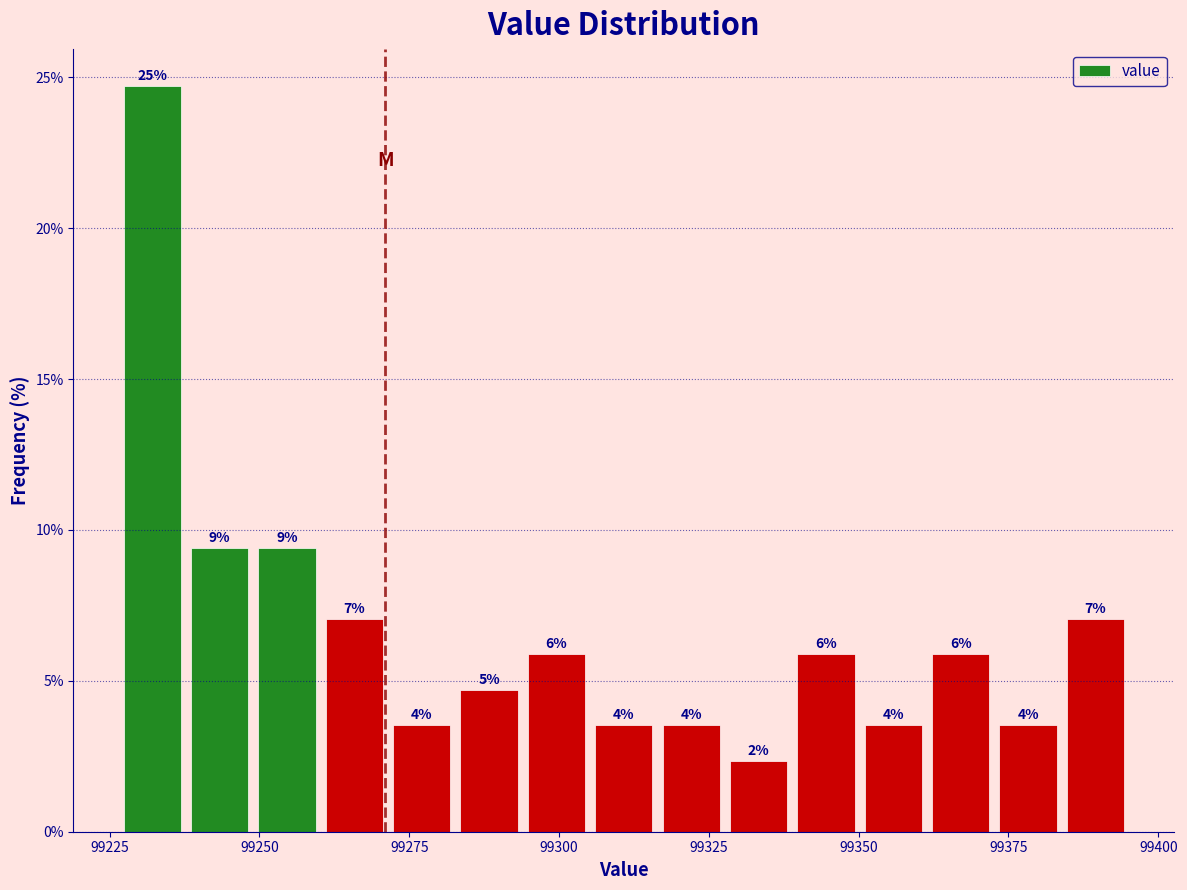

Around what value on the x-axis is the tallest bar? Give the approximate position of its centre, as read against the axis.

99230